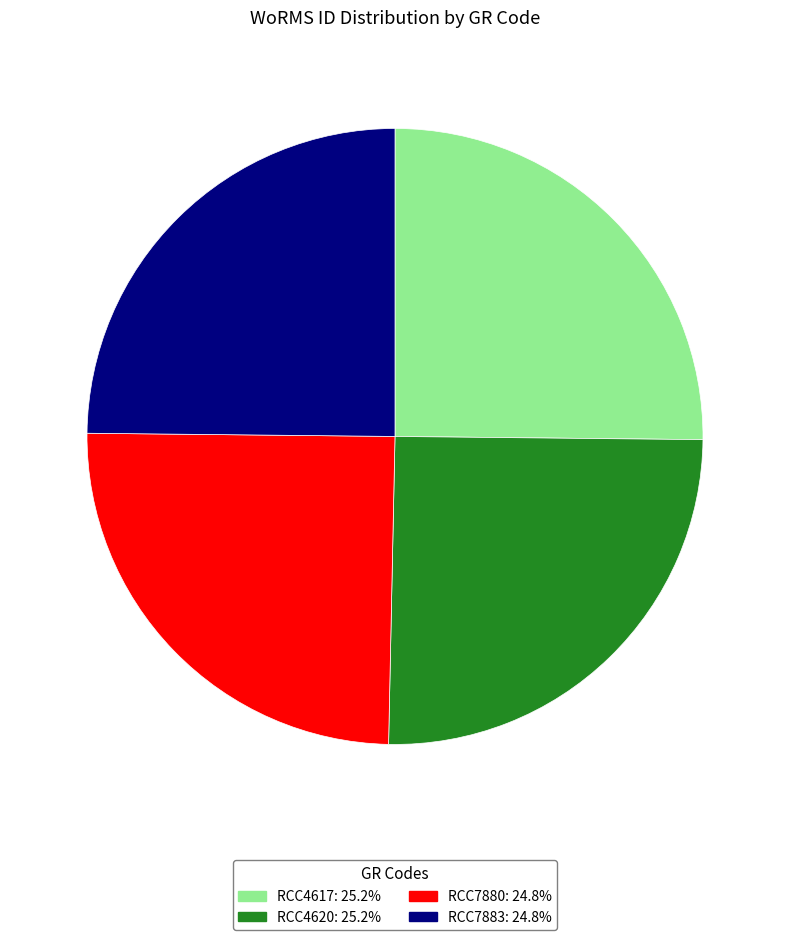

True or false: RCC7880 accounts for 36% of the total.

False